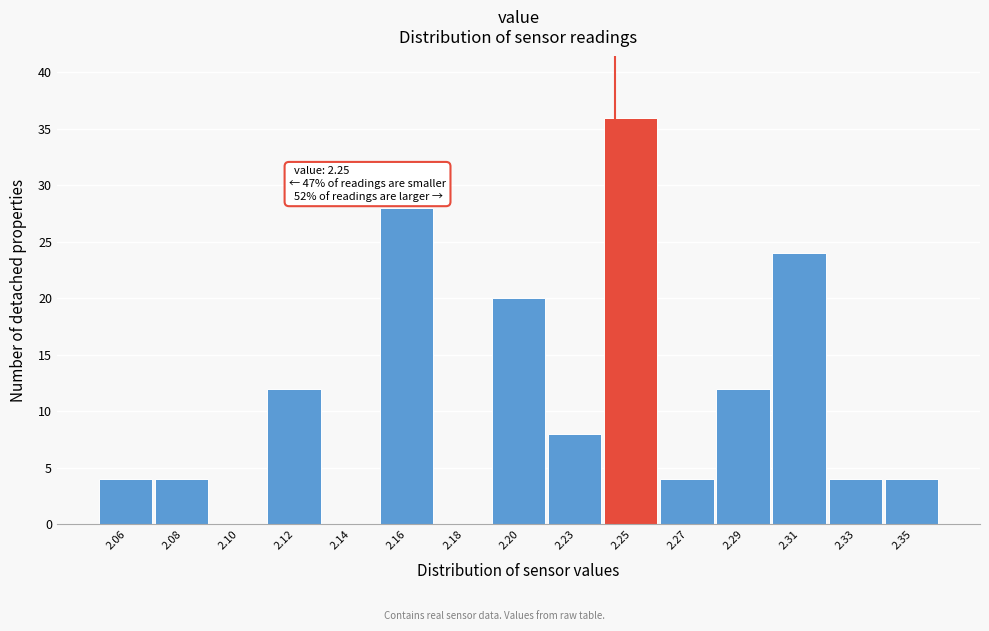

Reading right to left, transcribe all the data shown in this chart.

2.35=4	2.33=4	2.31=24	2.29=12	2.27=4	2.25=36	2.23=8	2.20=20	2.18=0	2.16=28	2.14=0	2.12=12	2.10=0	2.08=4	2.06=4